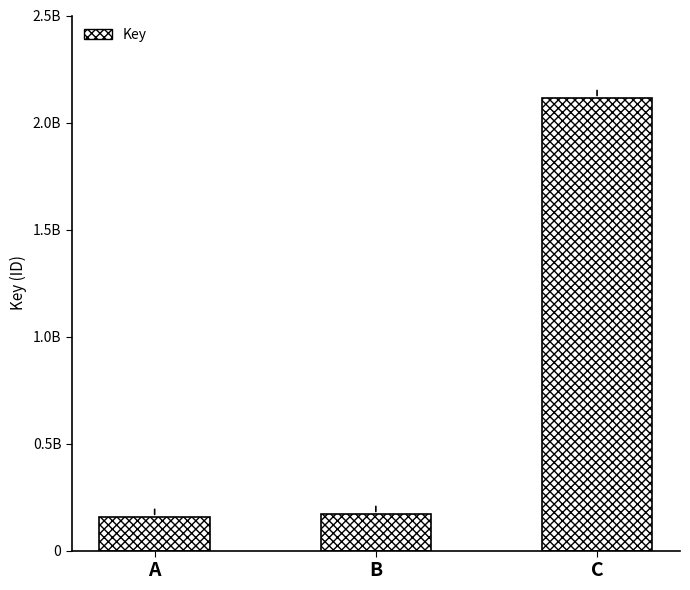

What is the sum of the values at C and B?

2282354477